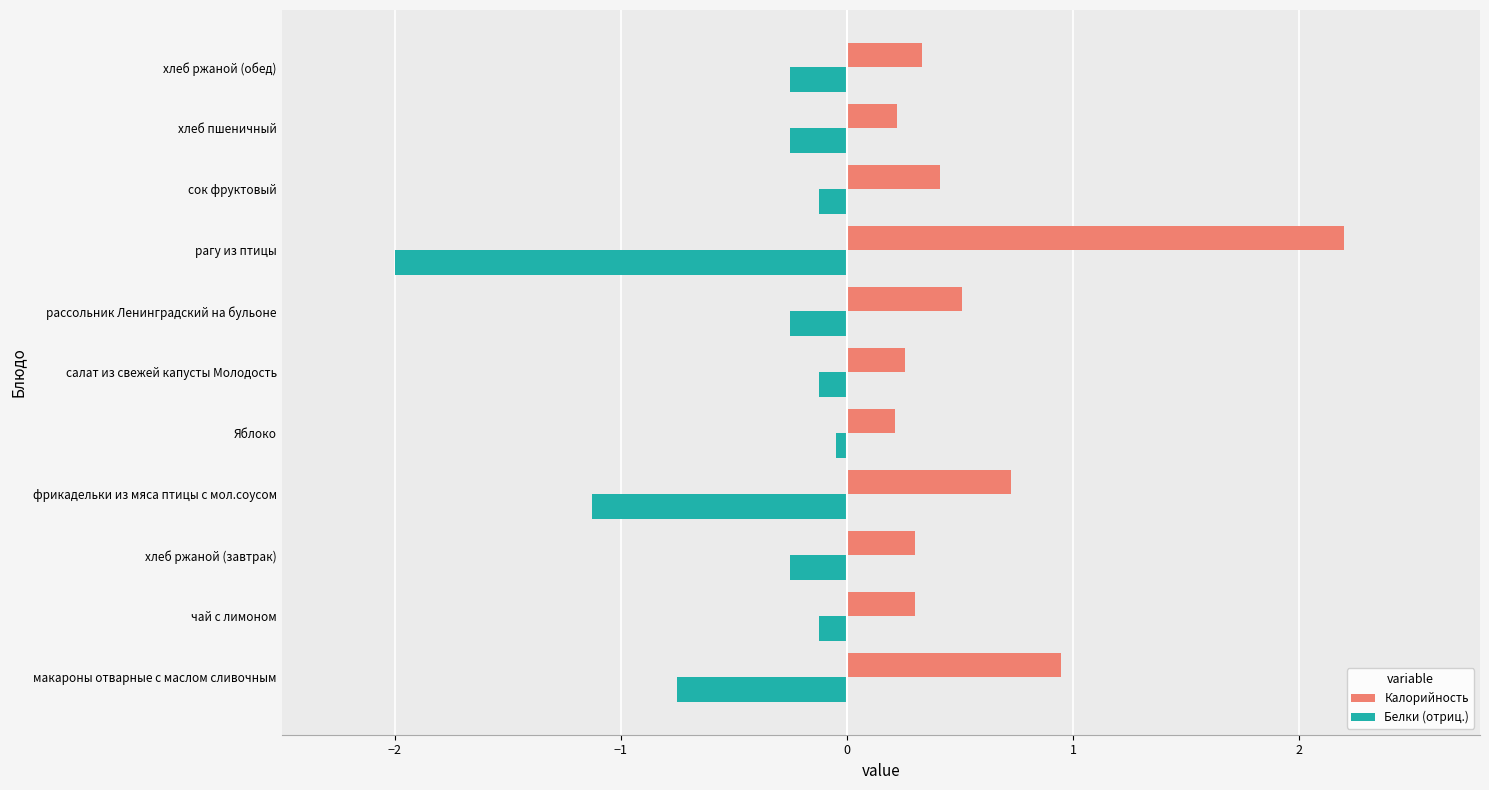

Is the value of Калорийность at рагу из птицы greater than the value of Белки (отриц.) at сок фруктовый?

Yes